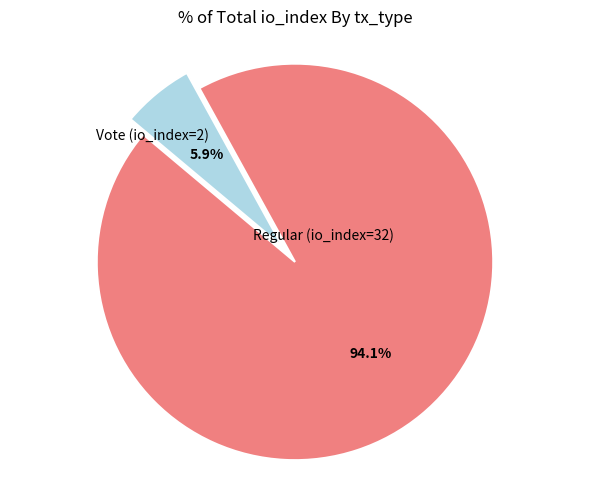

Does any single category account for the majority?

Yes